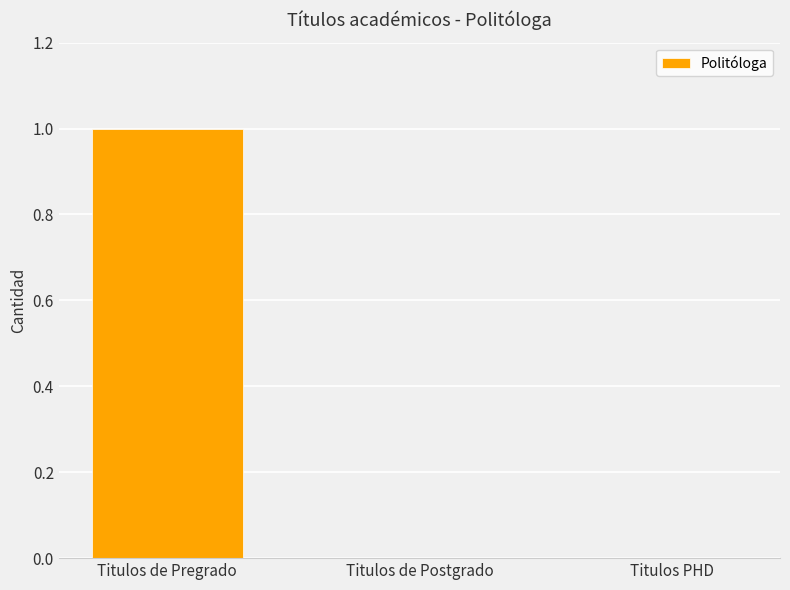

The value at Titulos PHD is 1. True or false?

False